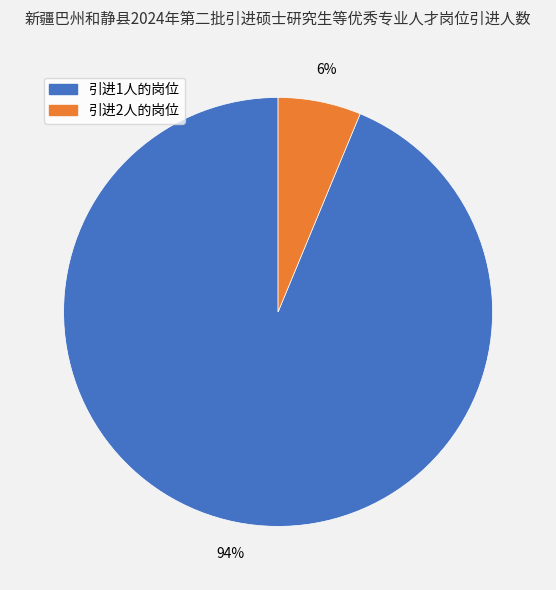

How many segments does this pie chart have?

2